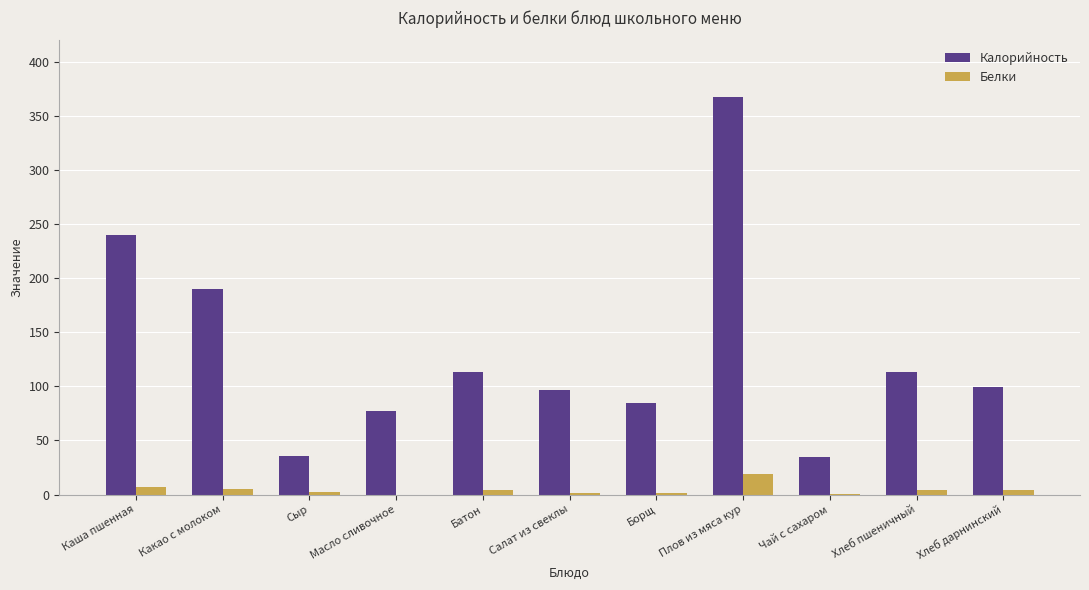

Which series has the widest spread of values?

Калорийность